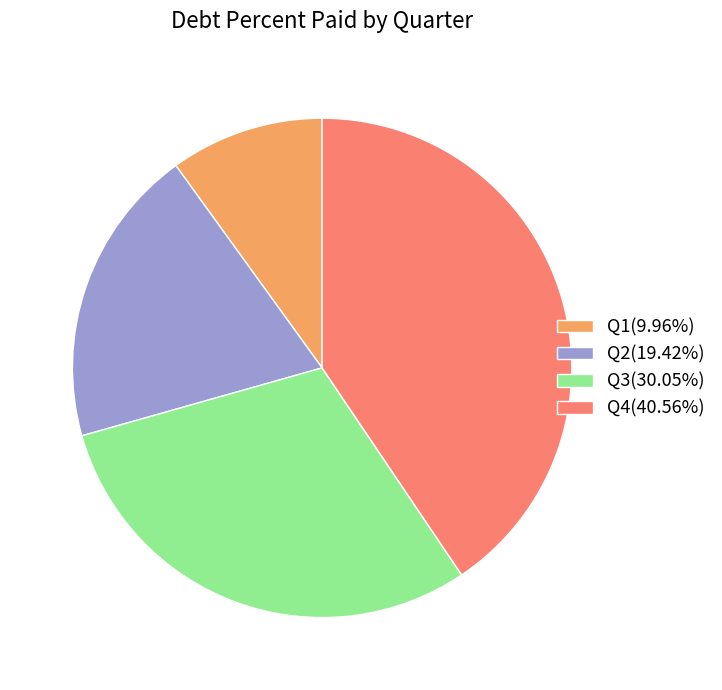

Is the sum of Q4(40.56%) and Q3(30.05%) greater than half?

Yes